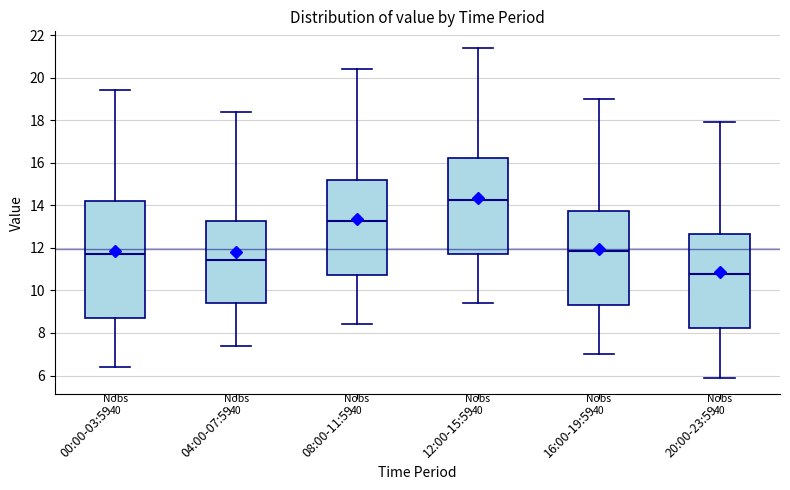

Which box's median line is the lowest?

20:00-23:59